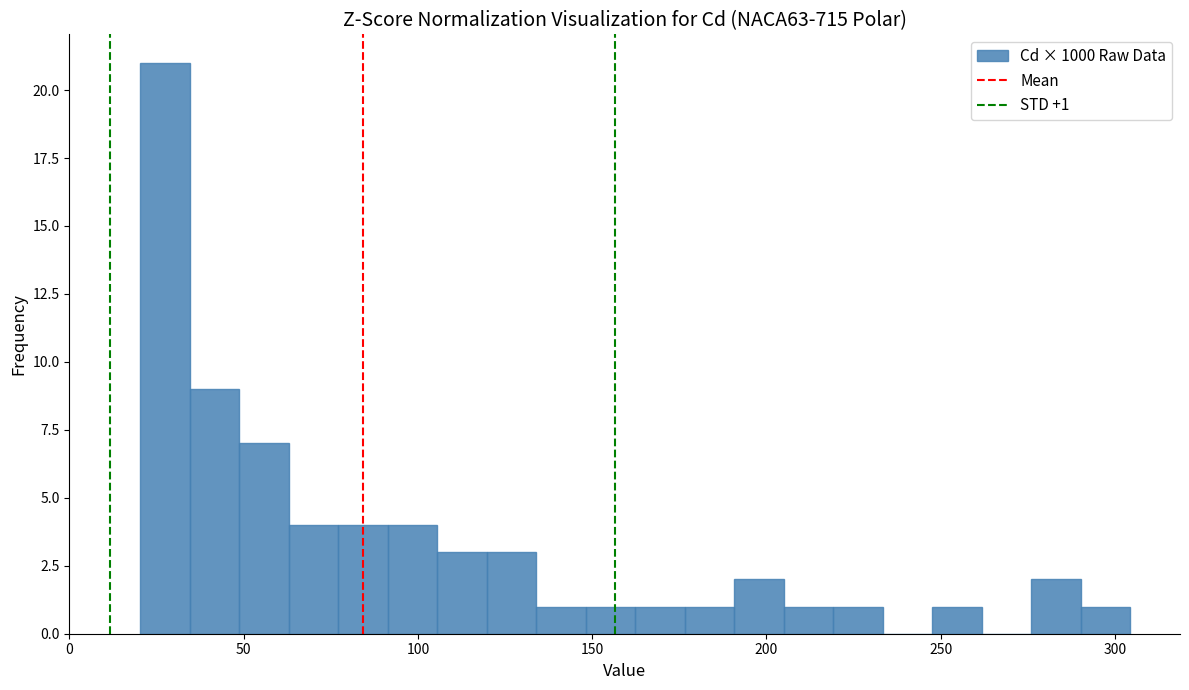

Around what value on the x-axis is the tallest bar? Give the approximate position of its centre, as read against the axis.

25